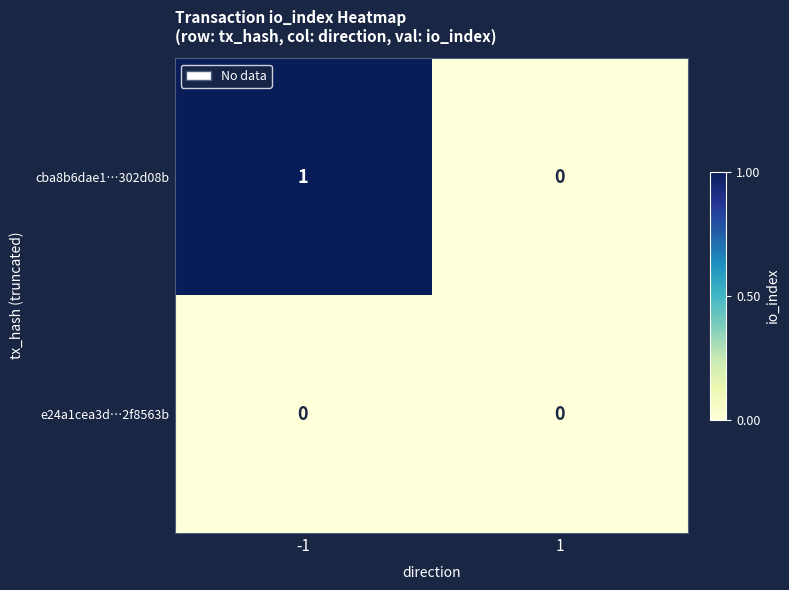

Is the value of e24a1cea3d…2f8563b at -1 greater than the value of cba8b6dae1…302d08b at -1?

No